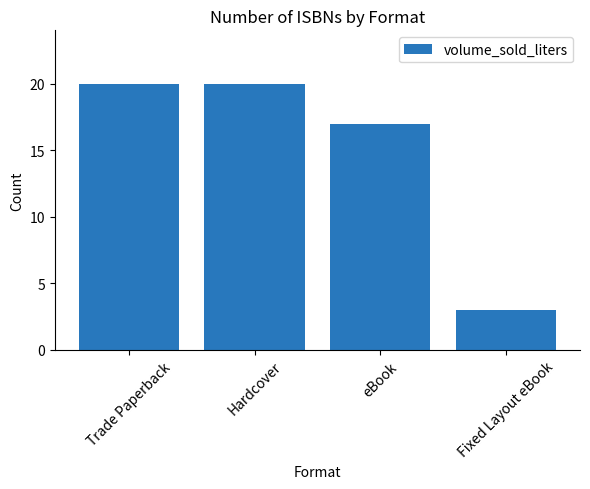

Count the number of data series in this chart.

1